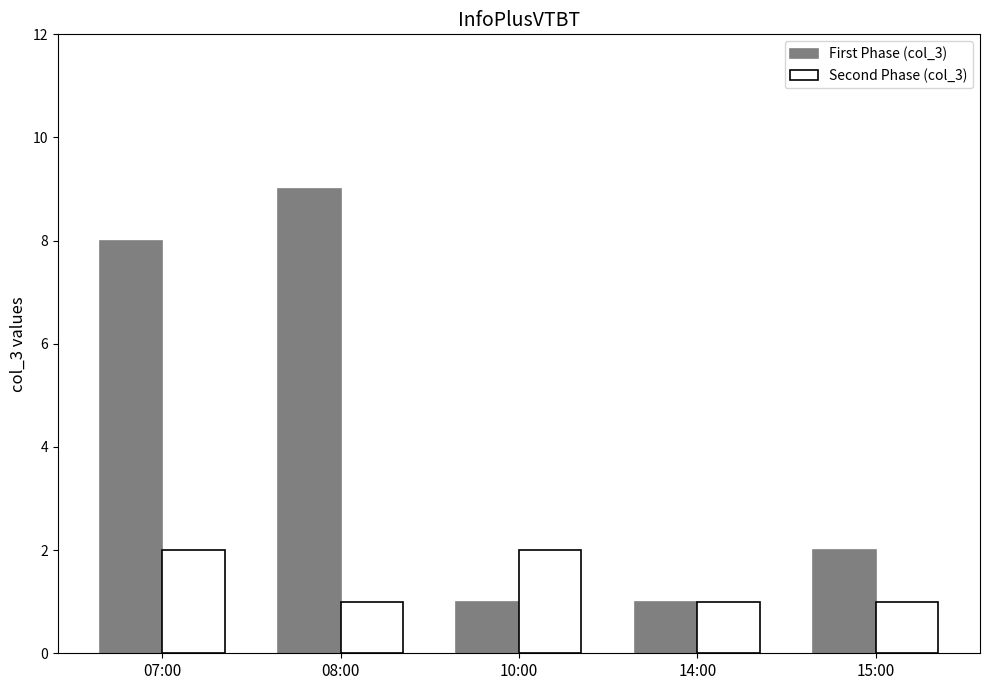

What is the spread (max minus min) of values at 07:00?

6